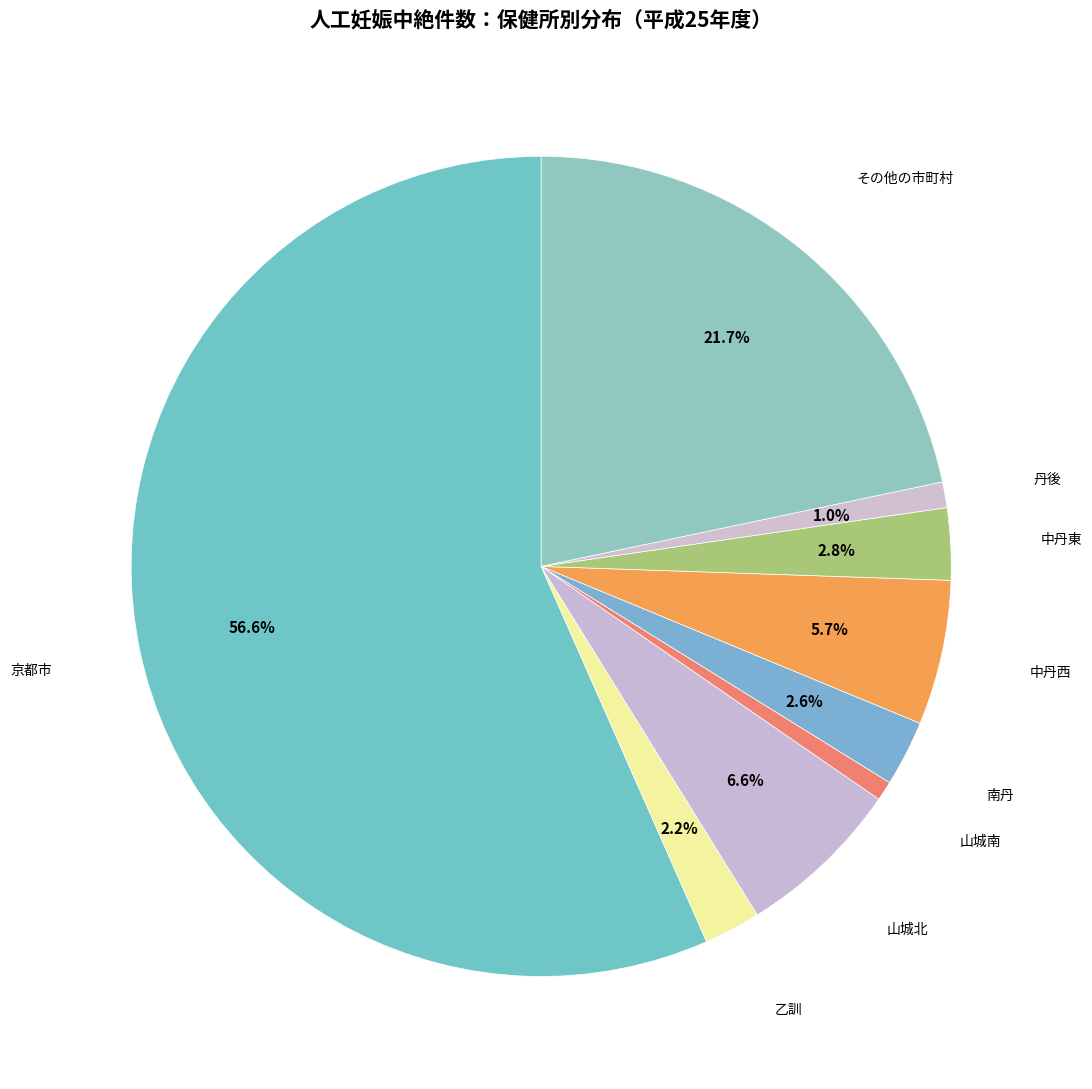

Does any single category account for the majority?

Yes